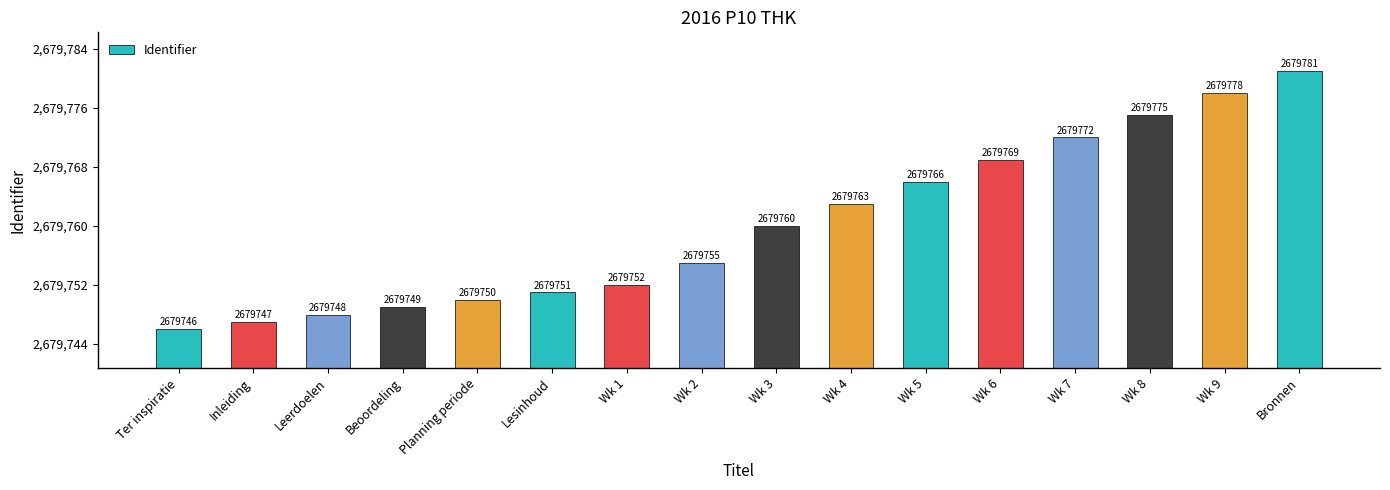

What is the value of the 7th bar from the left?

2679752